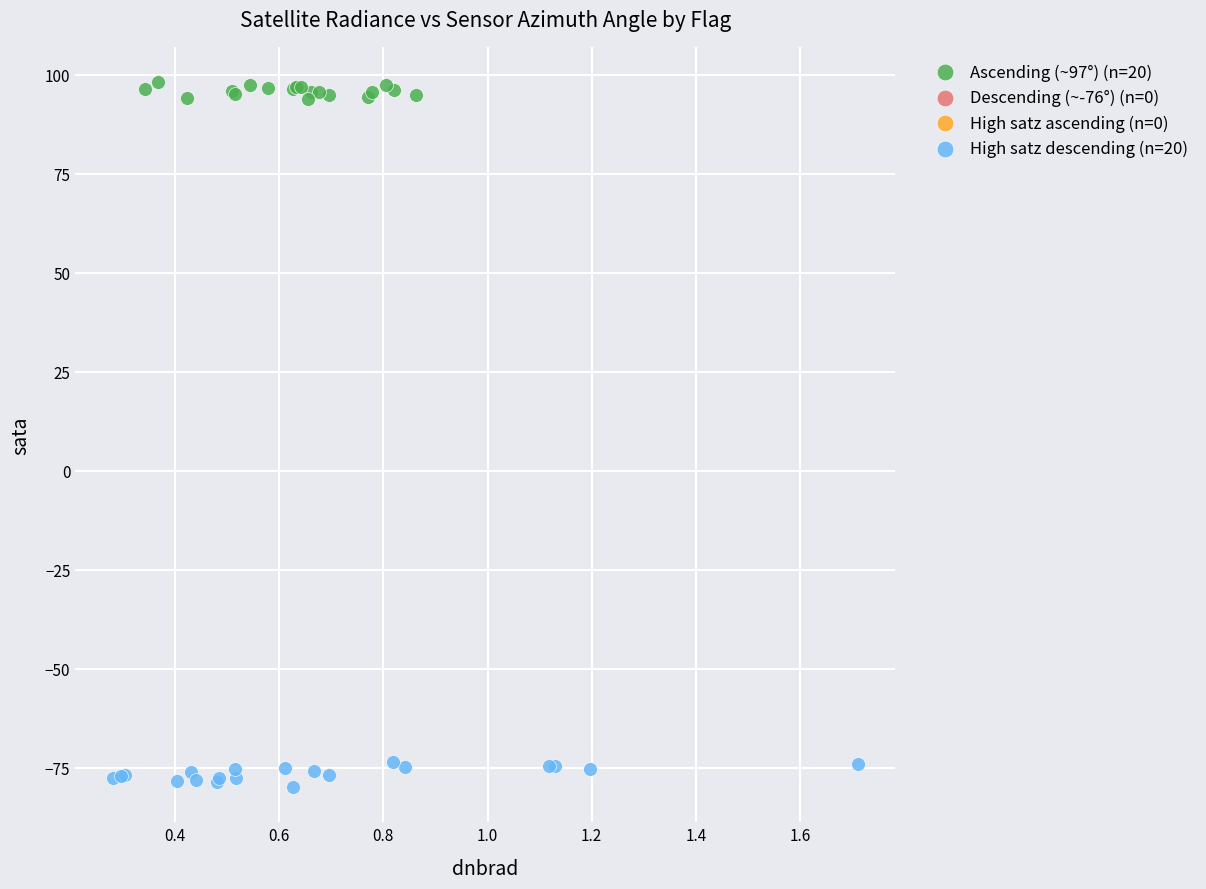

Which series reaches the maximum Y coordinate?

Ascending (~97°) (n=20)